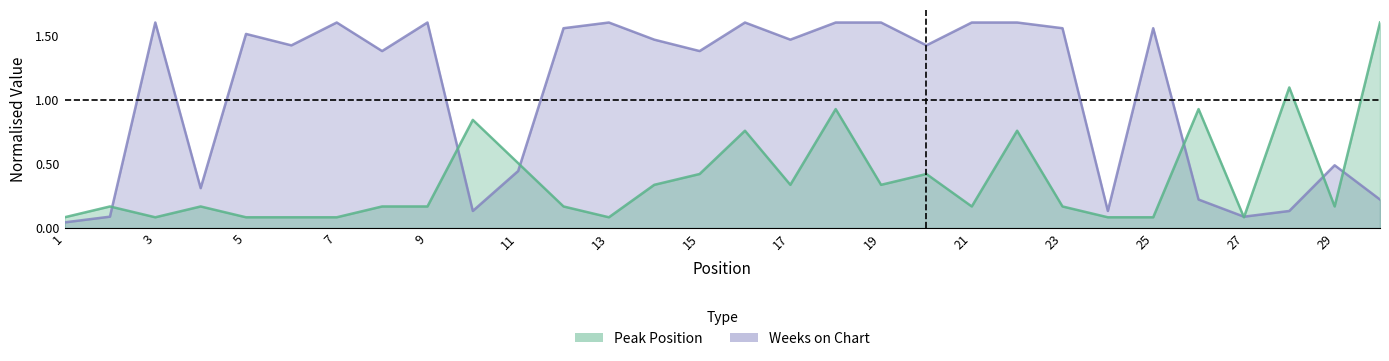

Reading right to left, transcribe all the data shown in this chart.

Peak Position: 1.6	0.2	1.1	0.1	0.9	0.1	0.1	0.2	0.8	0.2	0.4	0.3	0.9	0.3	0.8	0.4	0.3	0.1	0.2	0.5	0.8	0.2	0.2	0.1	0.1	0.1	0.2	0.1	0.2	0.1
Weeks on Chart: 0.2	0.5	0.1	0.1	0.2	1.6	0.1	1.6	1.6	1.6	1.4	1.6	1.6	1.5	1.6	1.4	1.5	1.6	1.6	0.4	0.1	1.6	1.4	1.6	1.4	1.5	0.3	1.6	0.1	0.0